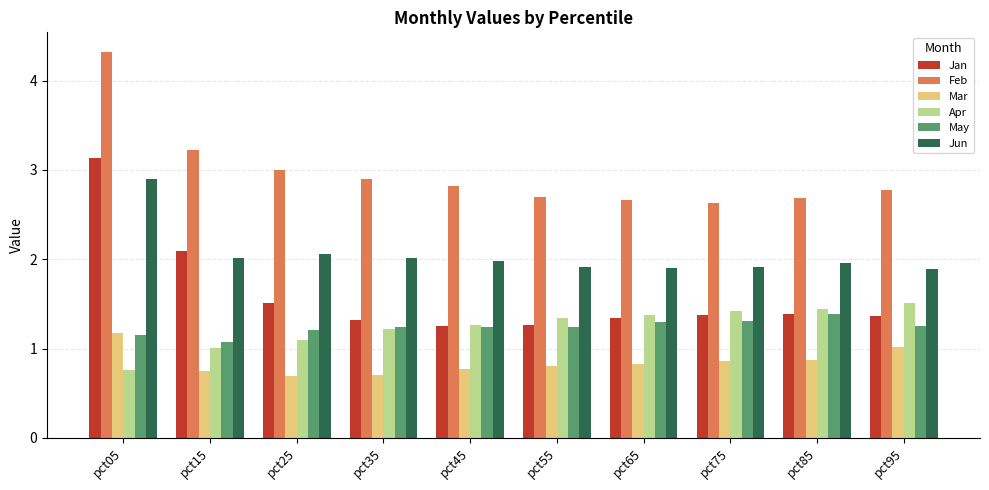

At which label does May reach its peak?

pct85